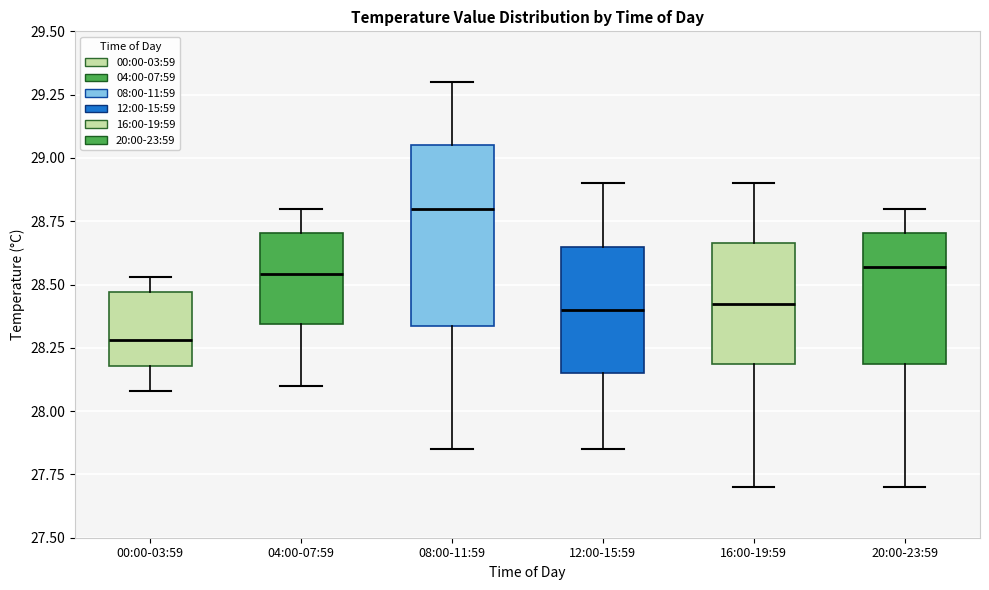

Which box has the highest median line?

08:00-11:59